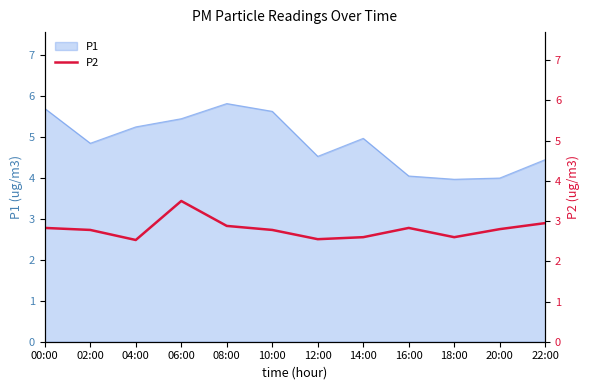

True or false: P1 has a value of 1.2 at 06:00.

False